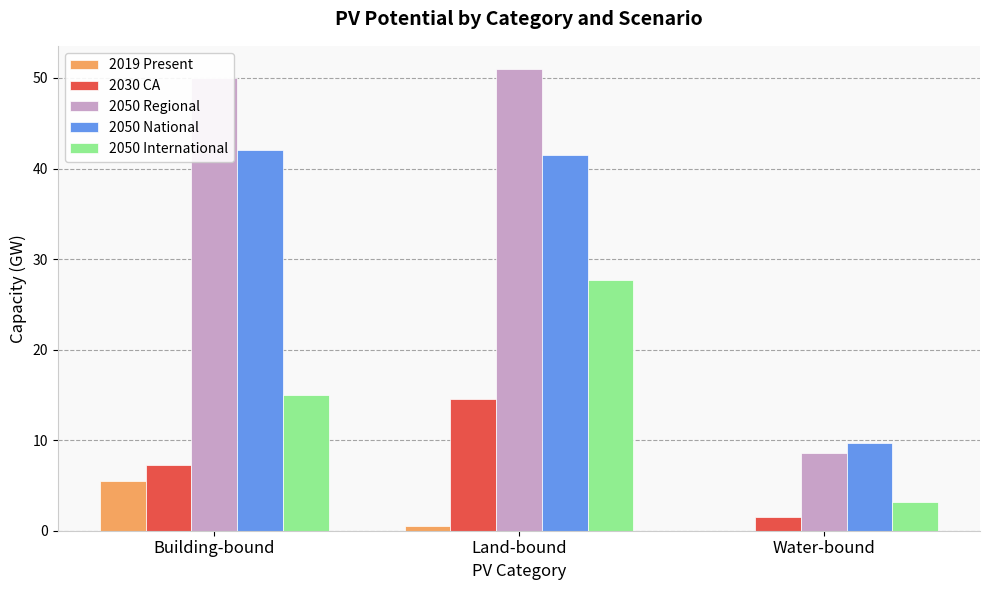

At which category is the sum across all series the highest?

Land-bound